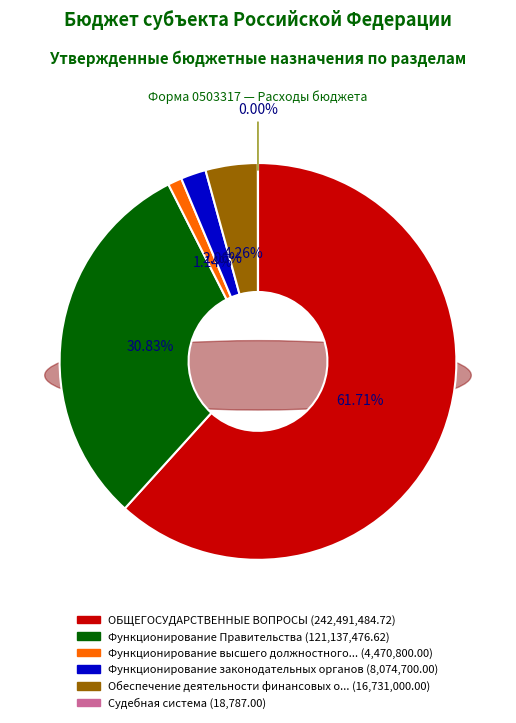

Which category has the smallest portion of the pie?

Судебная система